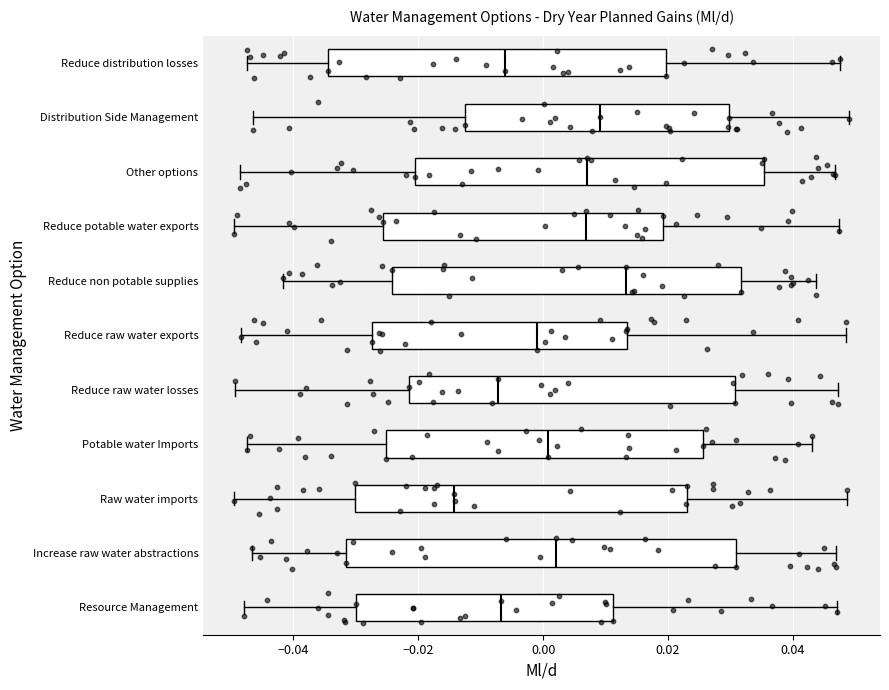

Which box is the widest, from its left edge to its right edge?

Increase raw water abstractions